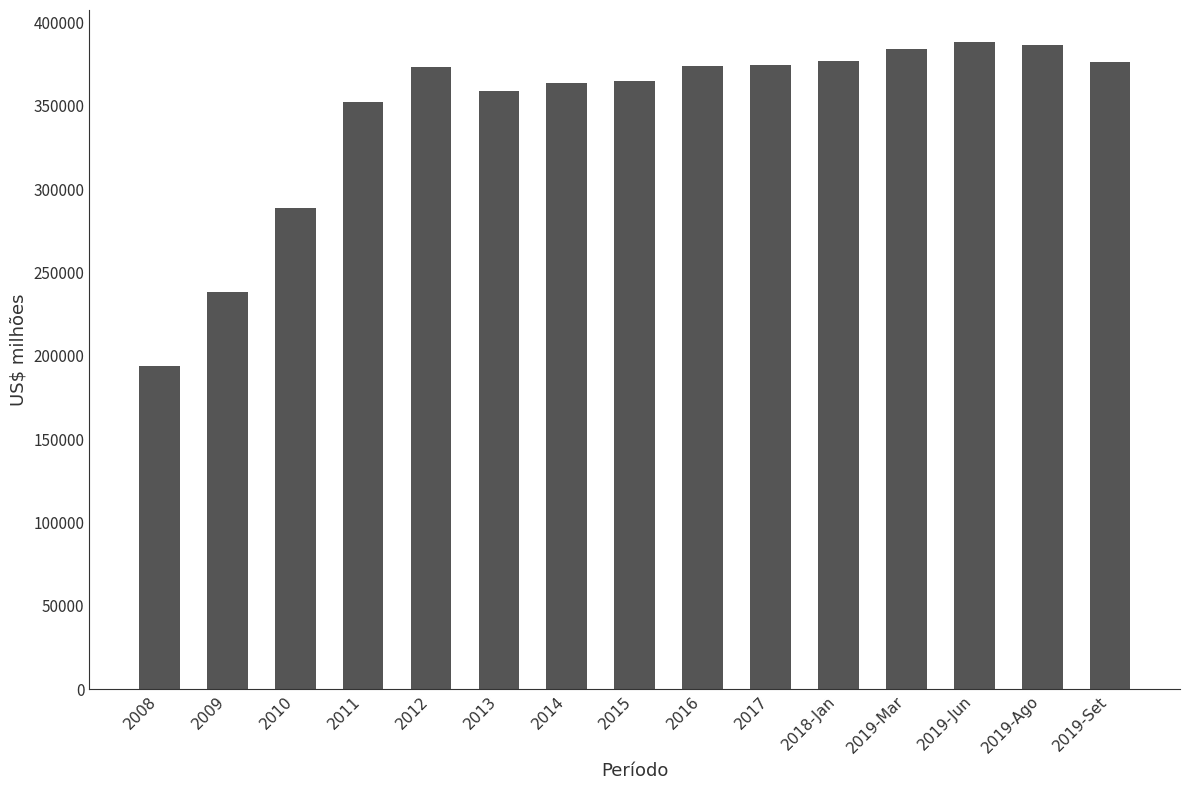

Count the number of categories in the chart.

15